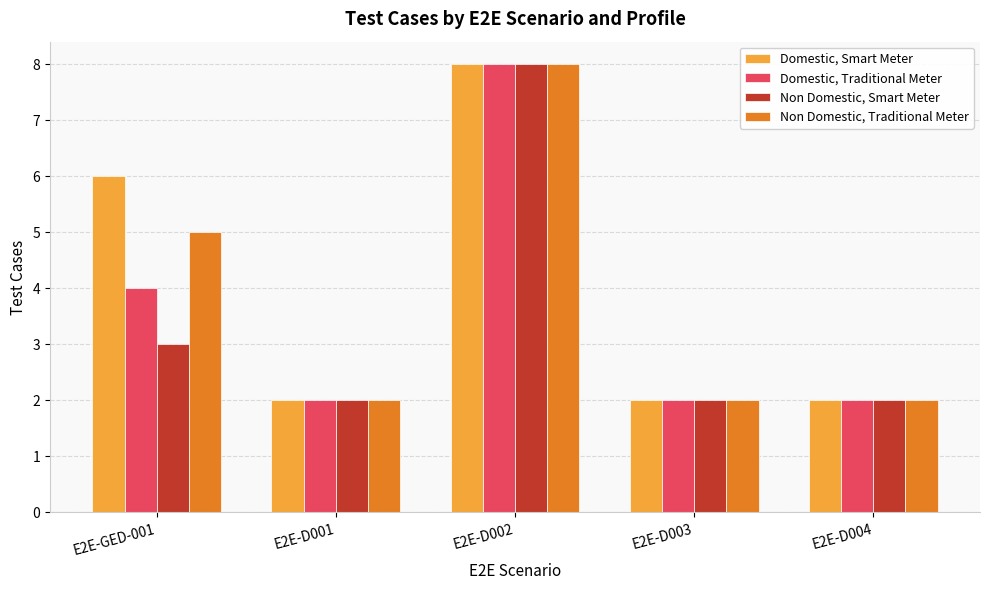

What is the value of the Non Domestic, Smart Meter bar at the 5th from the left?

2